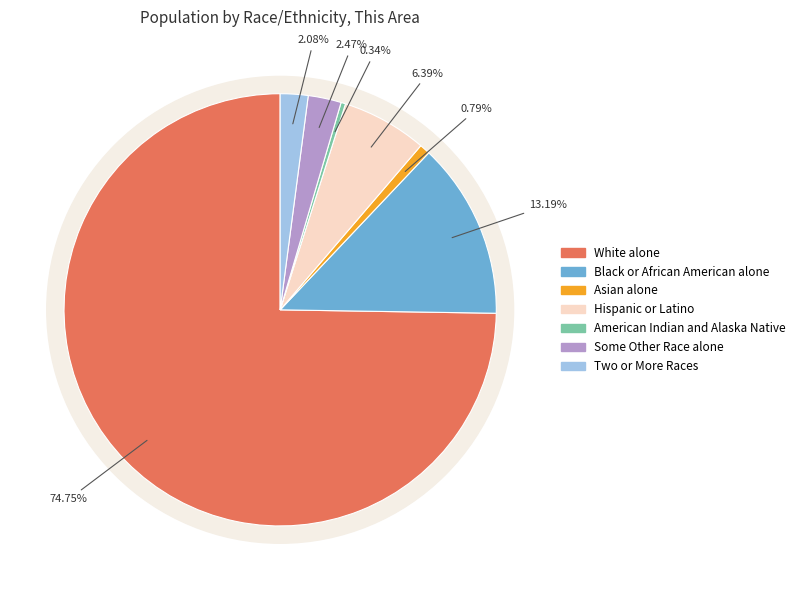

To the nearest percent, what is the difference between the largest and smallest slice percentages?

74%